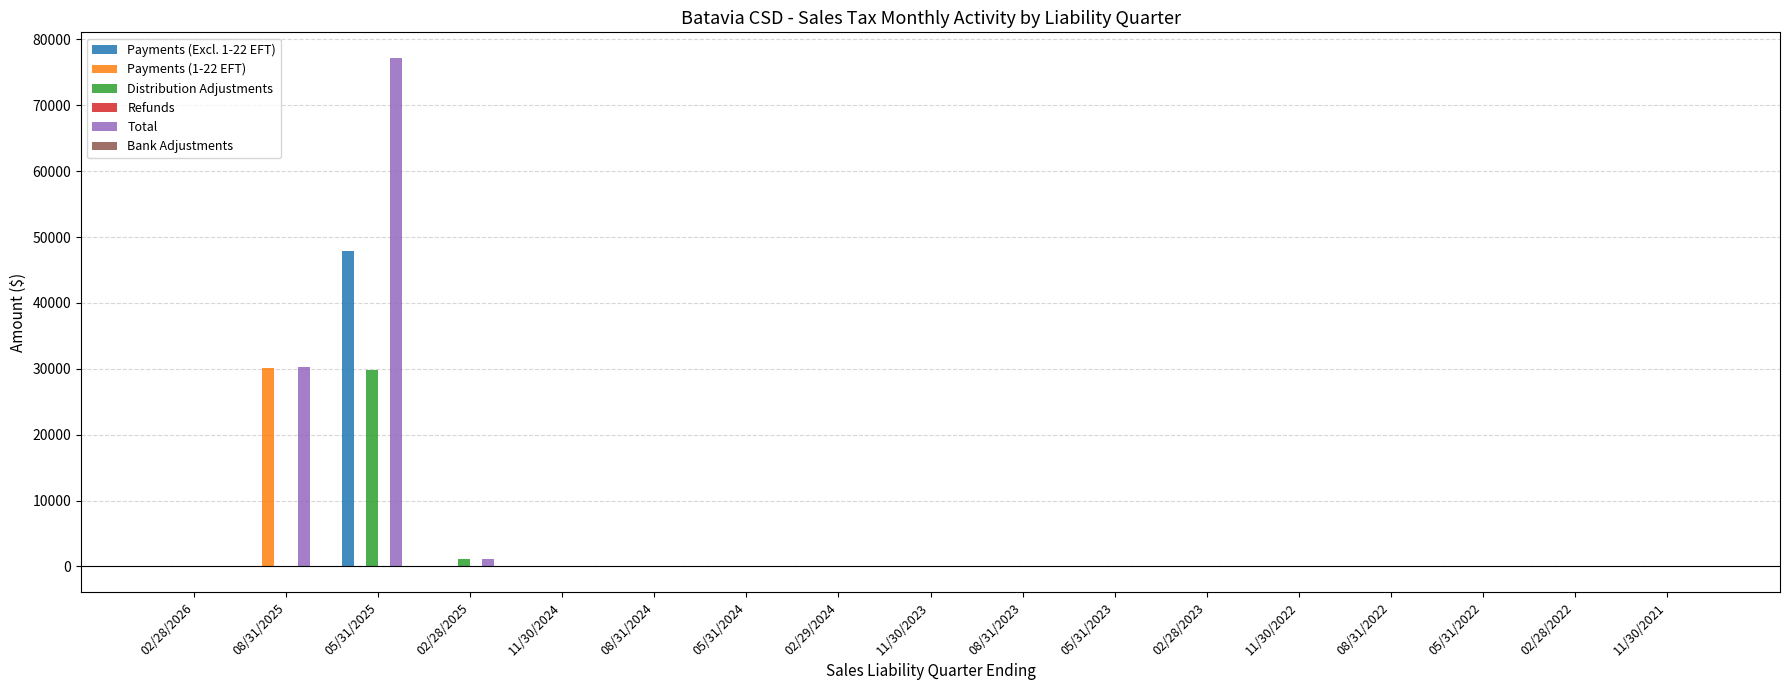

Which series changed the most between 08/31/2025 and 11/30/2021?

Total